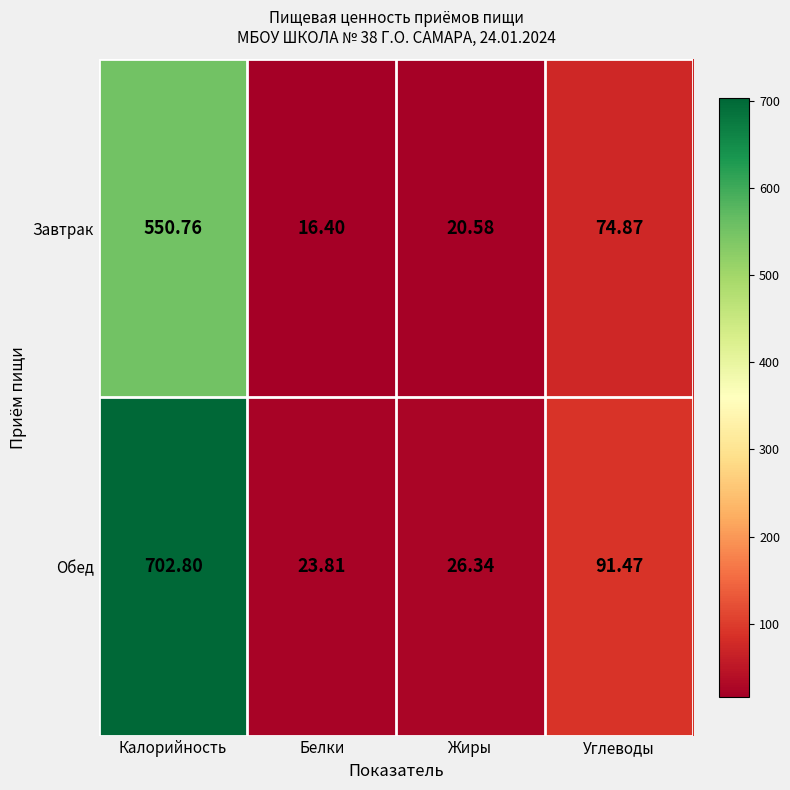

Rank the categories by Завтрак value from lowest to highest.

Белки, Жиры, Углеводы, Калорийность